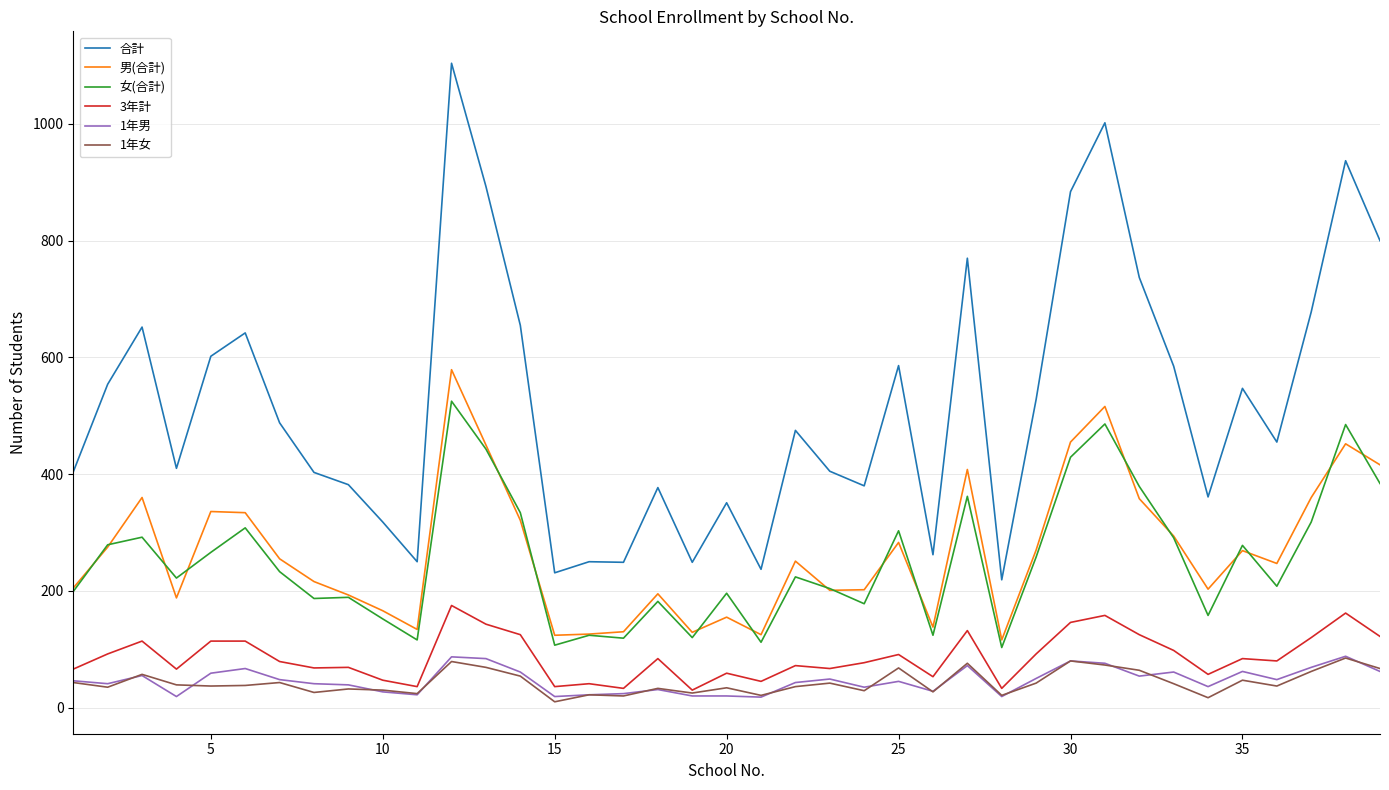

What is the difference between the maximum and minimum values in the 3年計 series?

145